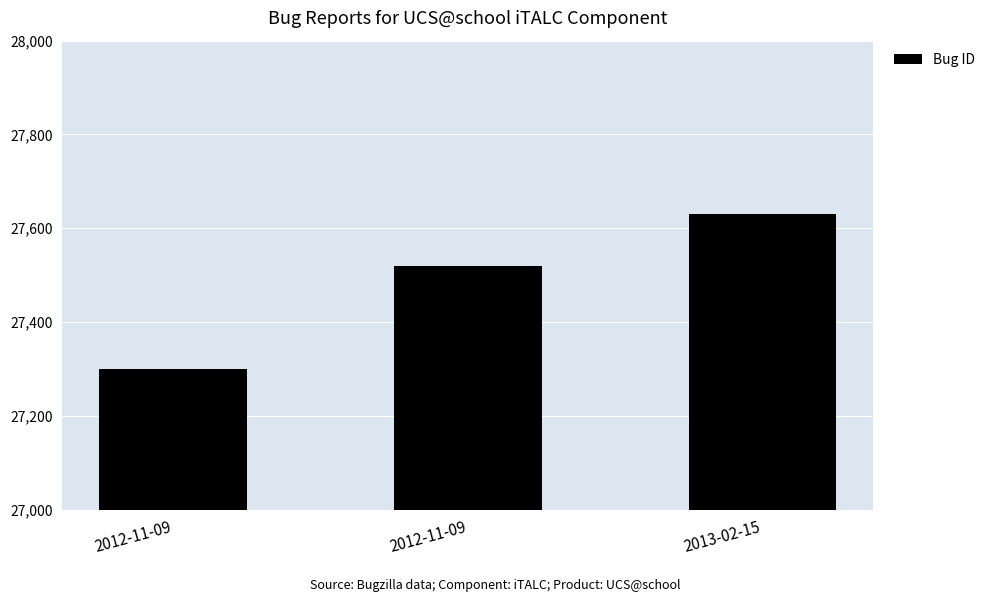

What is the label of the 3rd bar from the right?

2012-11-09